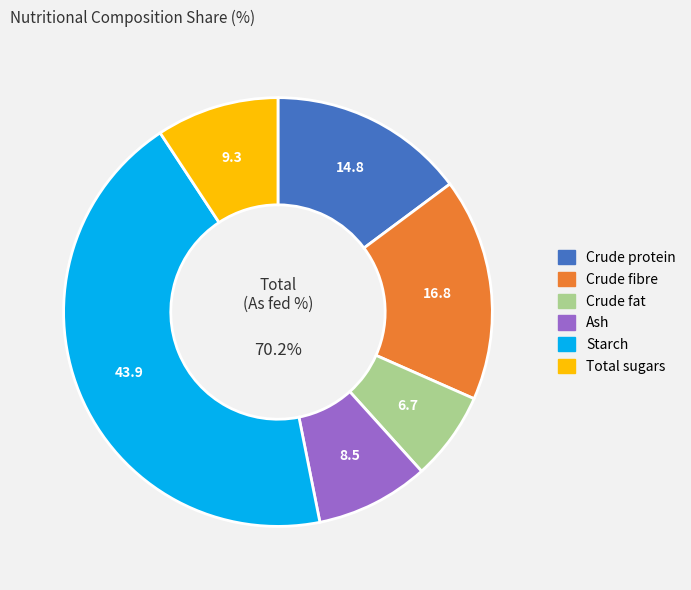

Which slice is the largest?

Starch